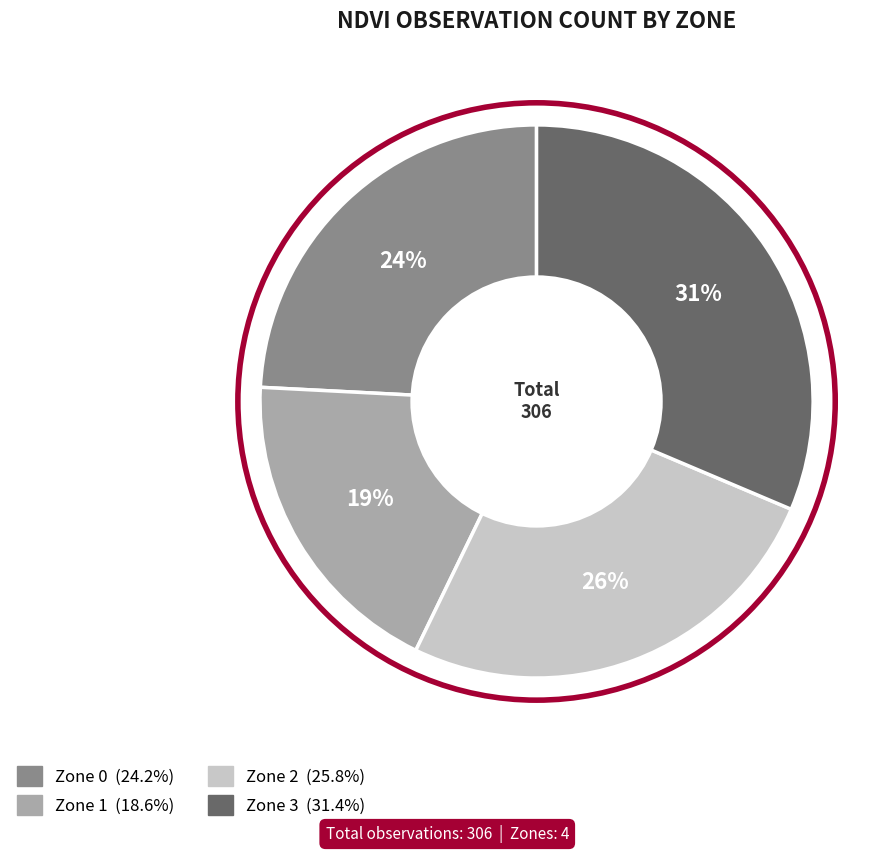

To the nearest percent, what portion does Zone 1 represent?

19%